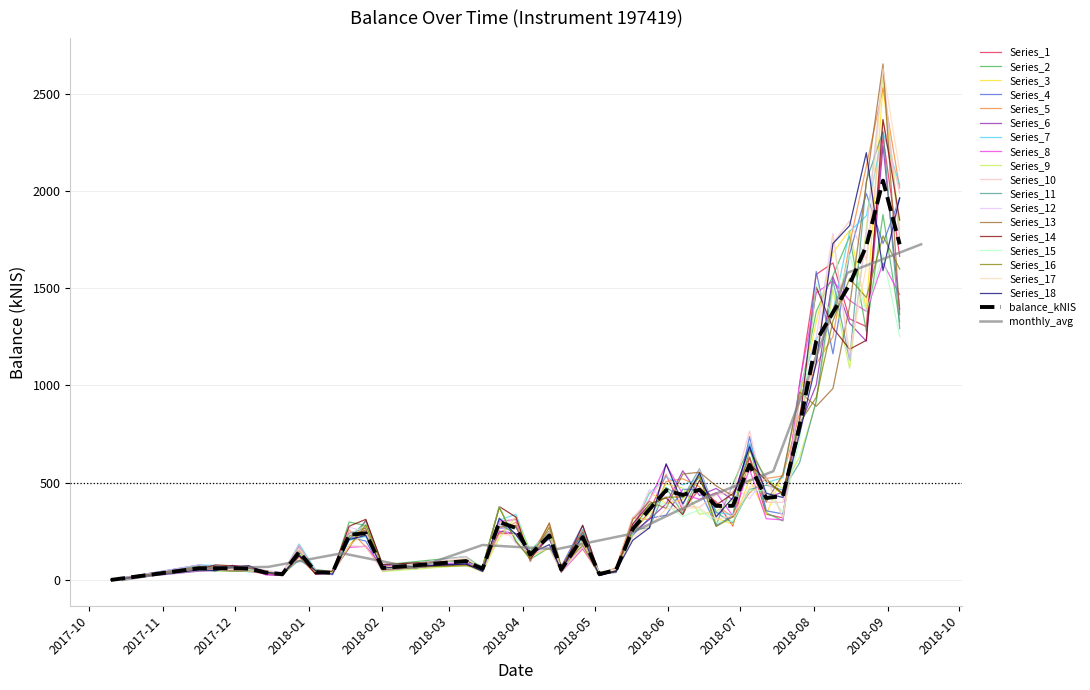

Where does the data first go above 239?

2018-01-25